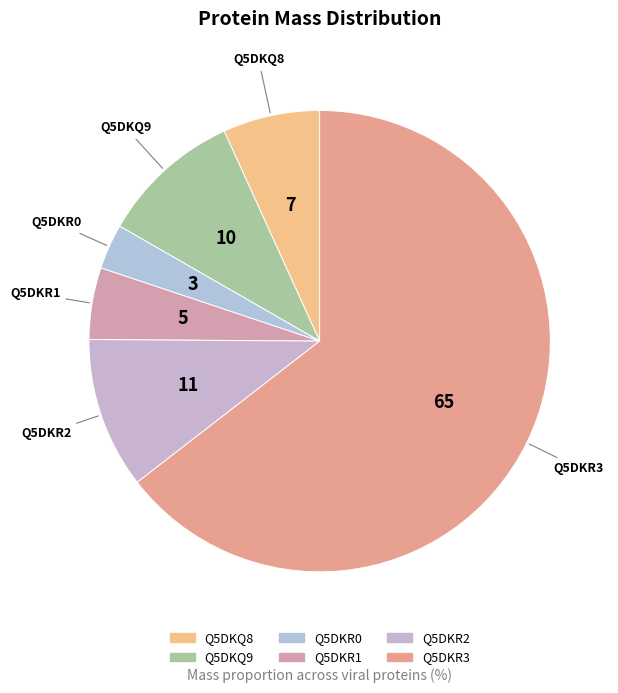

How many slices are in this pie chart?

6